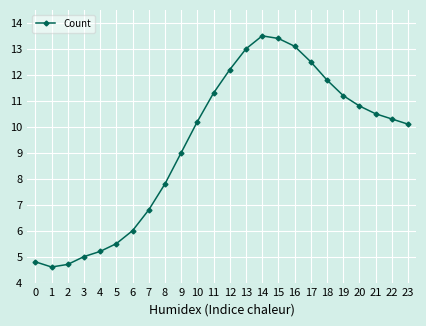

Rank the categories by value from lowest to highest.

1, 2, 0, 3, 4, 5, 6, 7, 8, 9, 23, 10, 22, 21, 20, 19, 11, 18, 12, 17, 13, 16, 15, 14